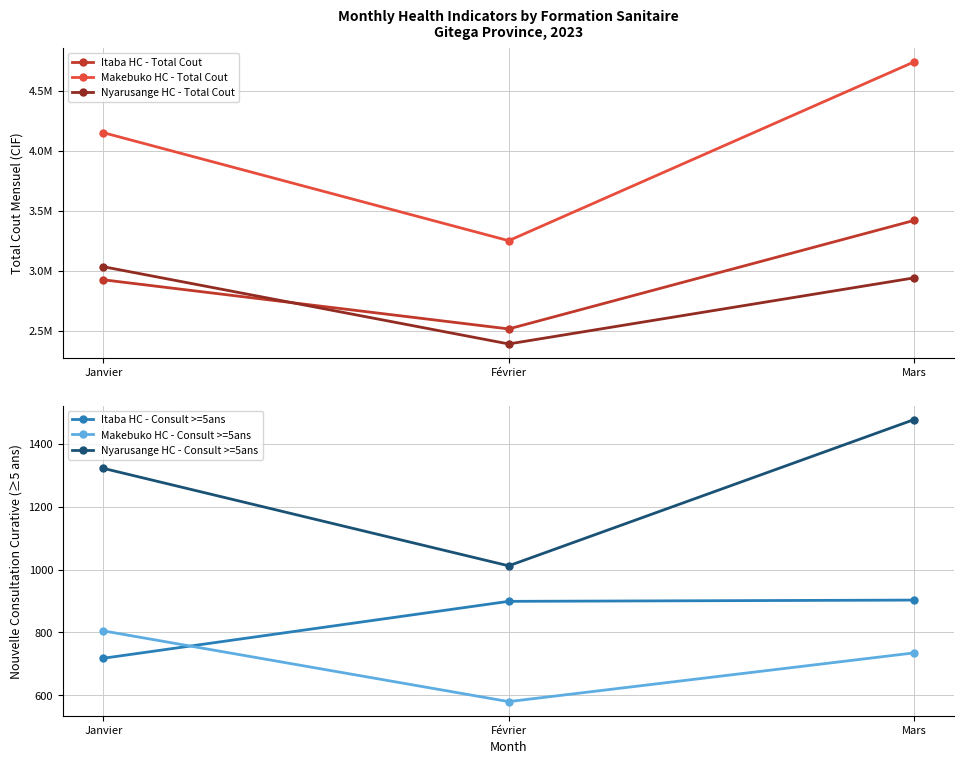

Reading left to right, extract all data points from this chart.

Itaba HC - Total Cout: 2924933	2515731	3419296
Makebuko HC - Total Cout: 4150573	3250862	4739679
Nyarusange HC - Total Cout: 3033971	2390677	2940882
Itaba HC - Consult >=5ans: 718	899	903
Makebuko HC - Consult >=5ans: 805	580	735
Nyarusange HC - Consult >=5ans: 1322	1012	1477